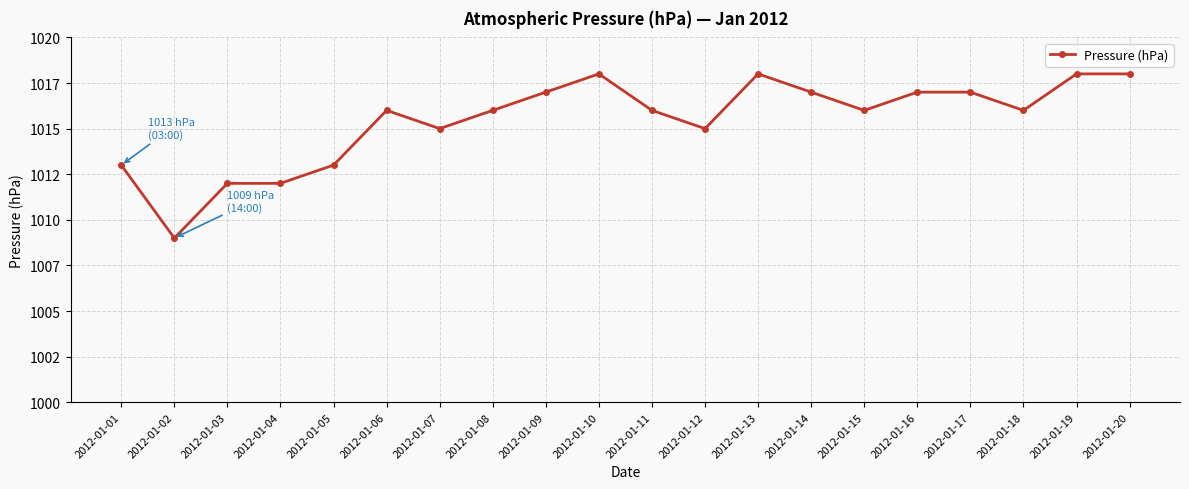

Is this an area chart (filled region under the line)?

No